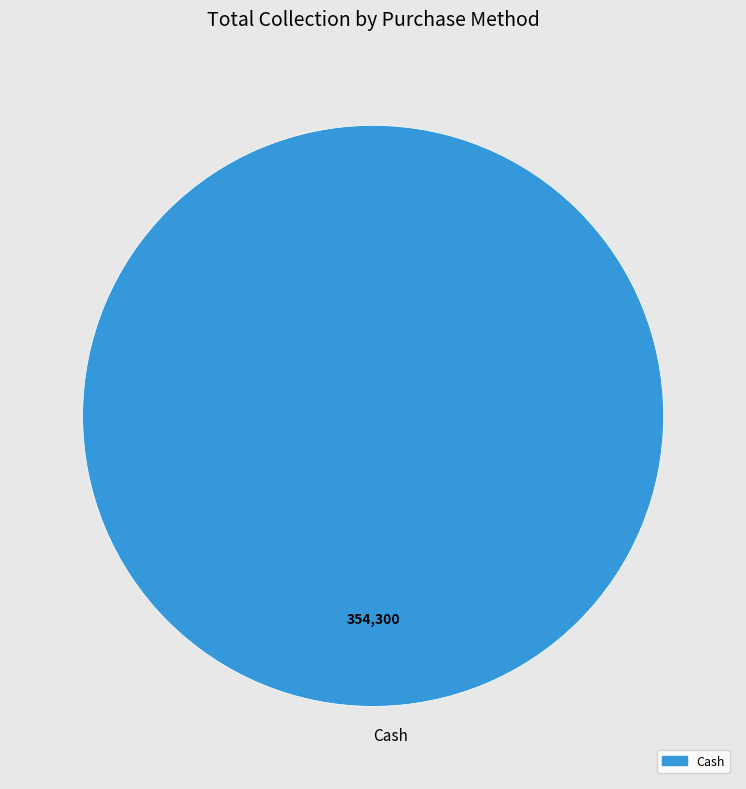

What is the majority slice?

Cash